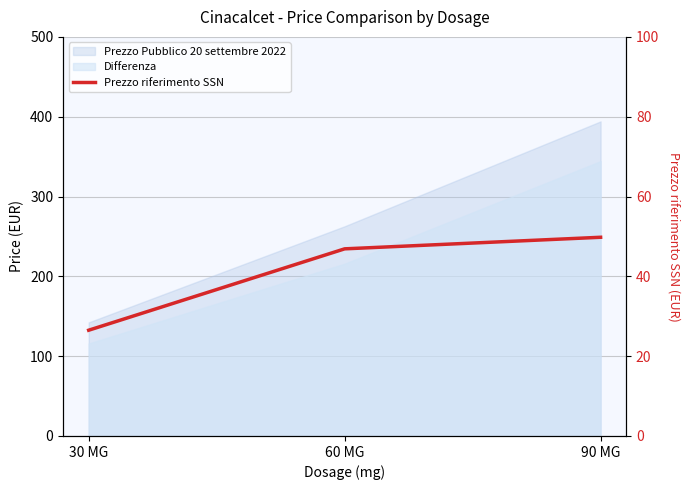

At which category does the chart reach its peak across all series?

90 MG